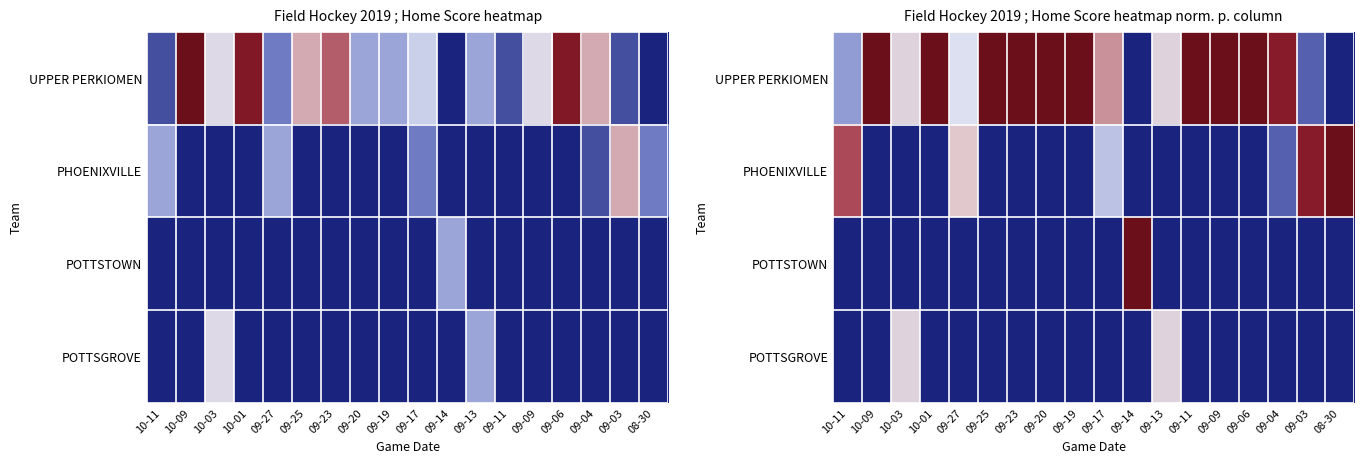

What is the greatest value displayed?

1.0